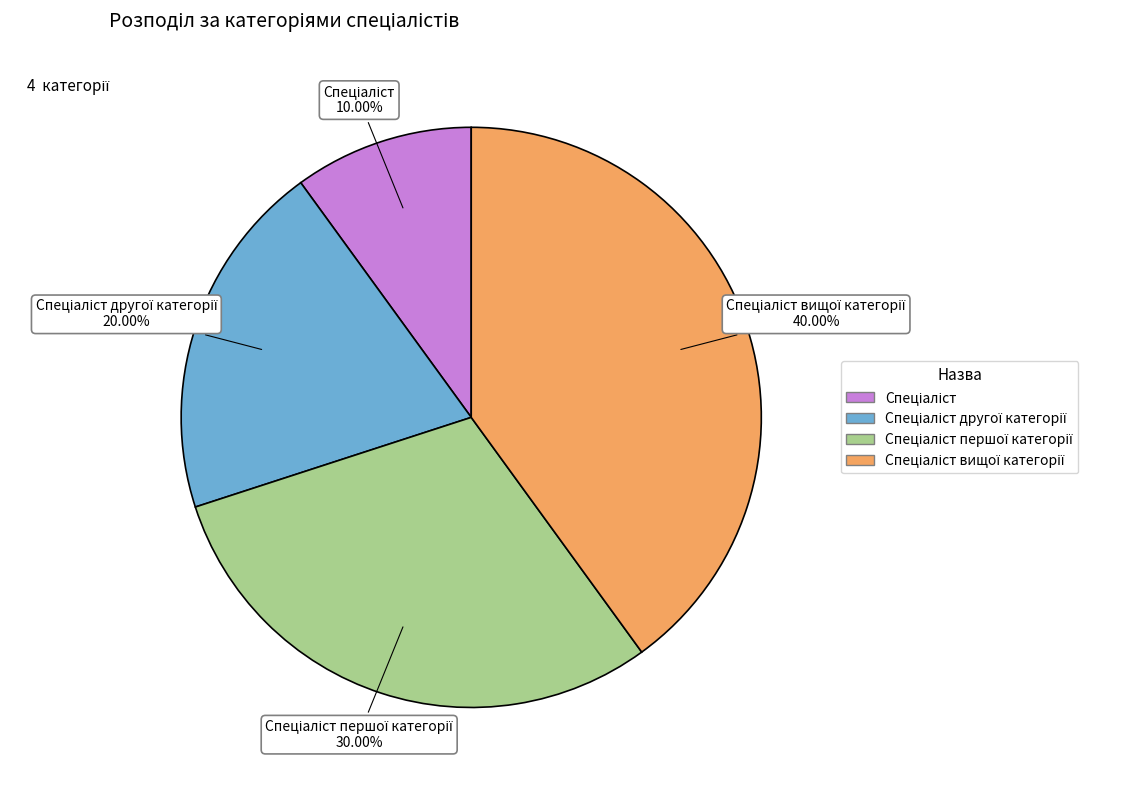

Is there a majority slice in this chart?

No